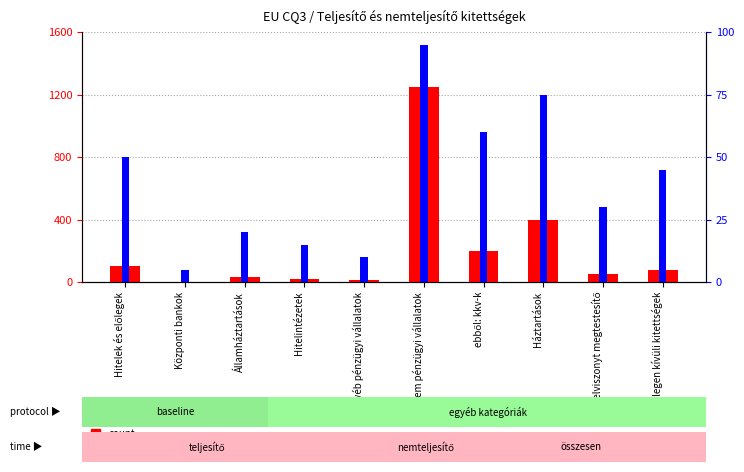

Are the bars horizontal?

No